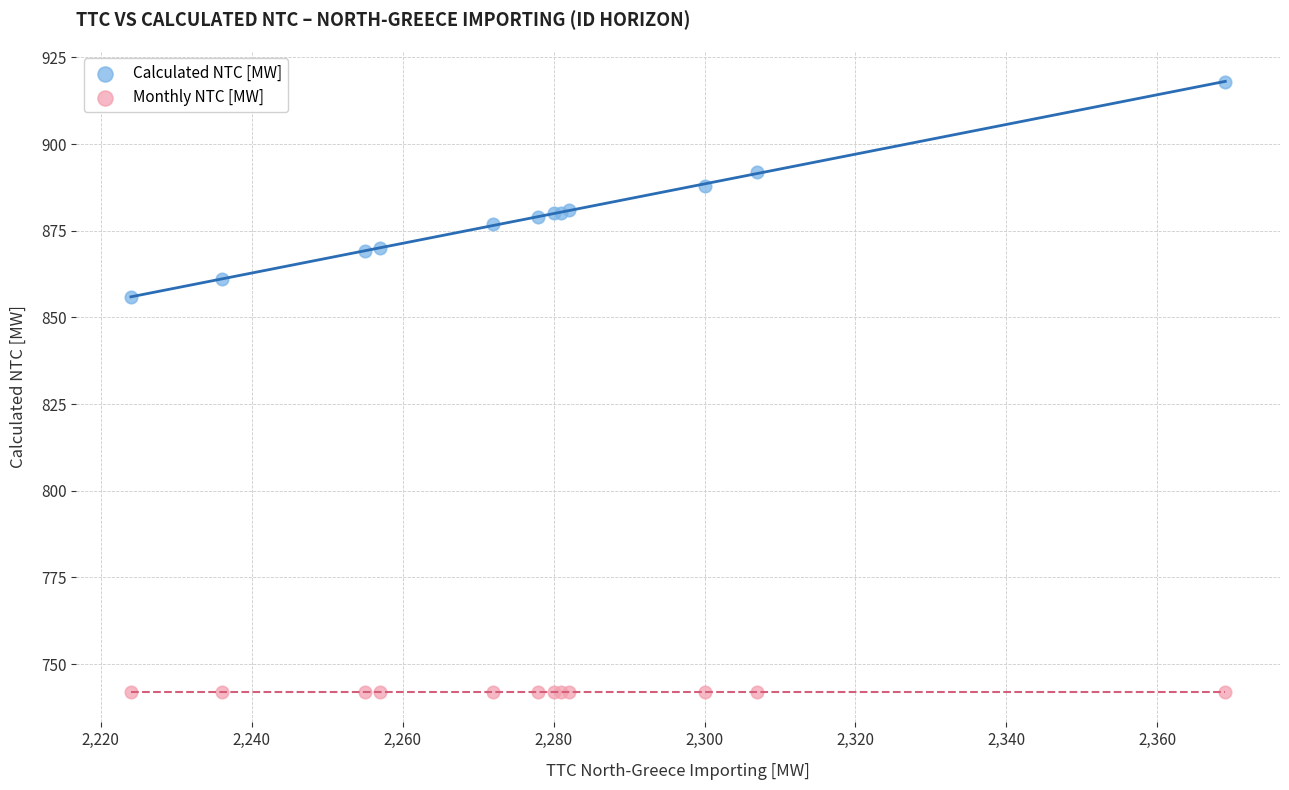

Across all series, what Y value is closest to 830?

856